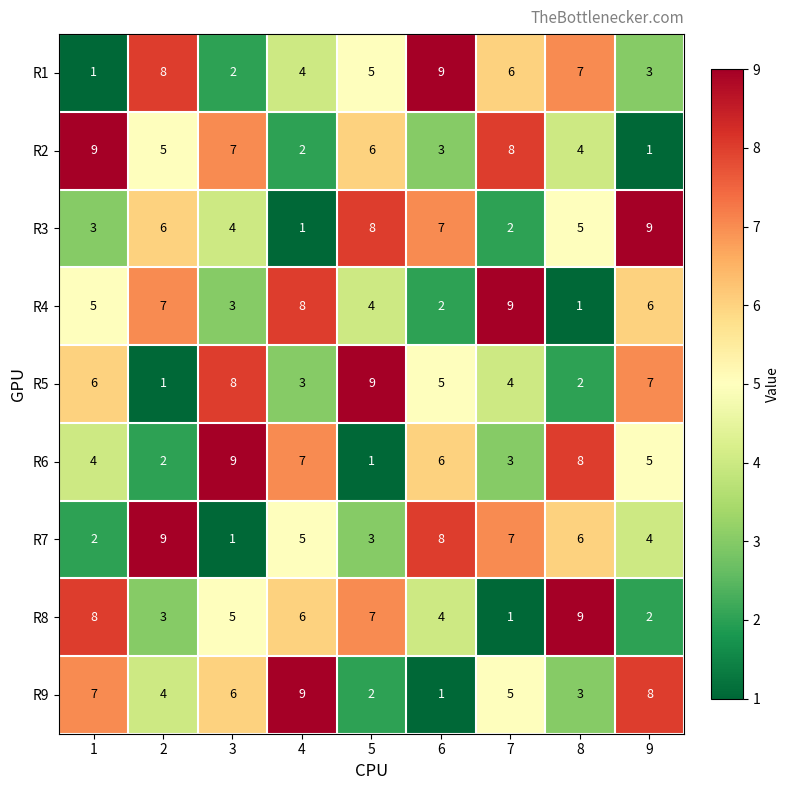

What is the difference between the second highest and minimum values in the R3 series?

7